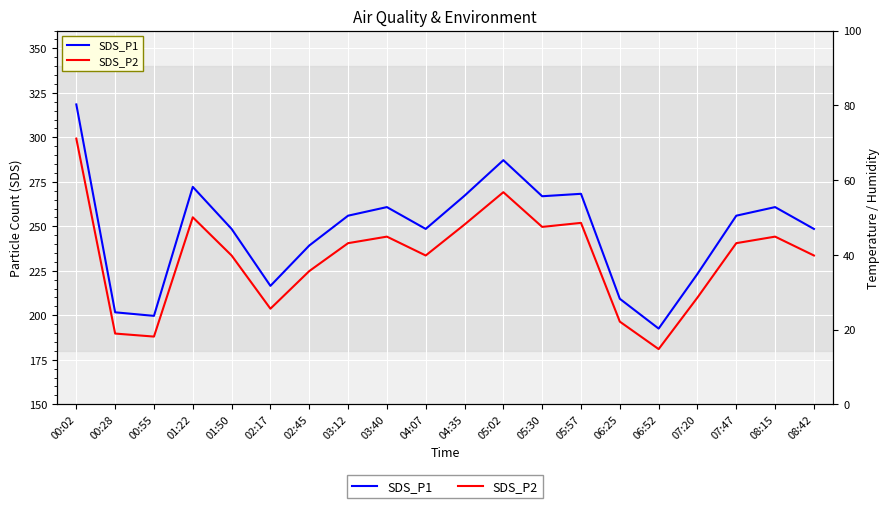

List the series in order of their peak value, highest first.

SDS_P1, SDS_P2, Humidity, Temp